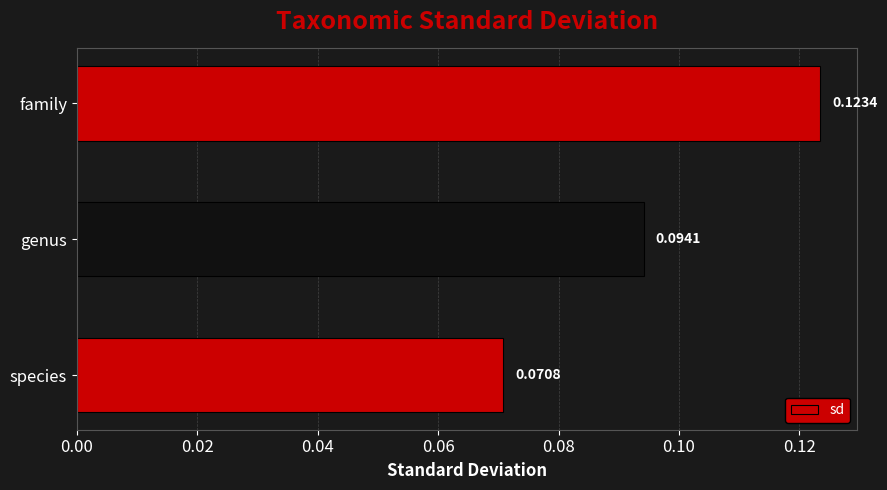

Which label corresponds to the largest value in the chart?

family